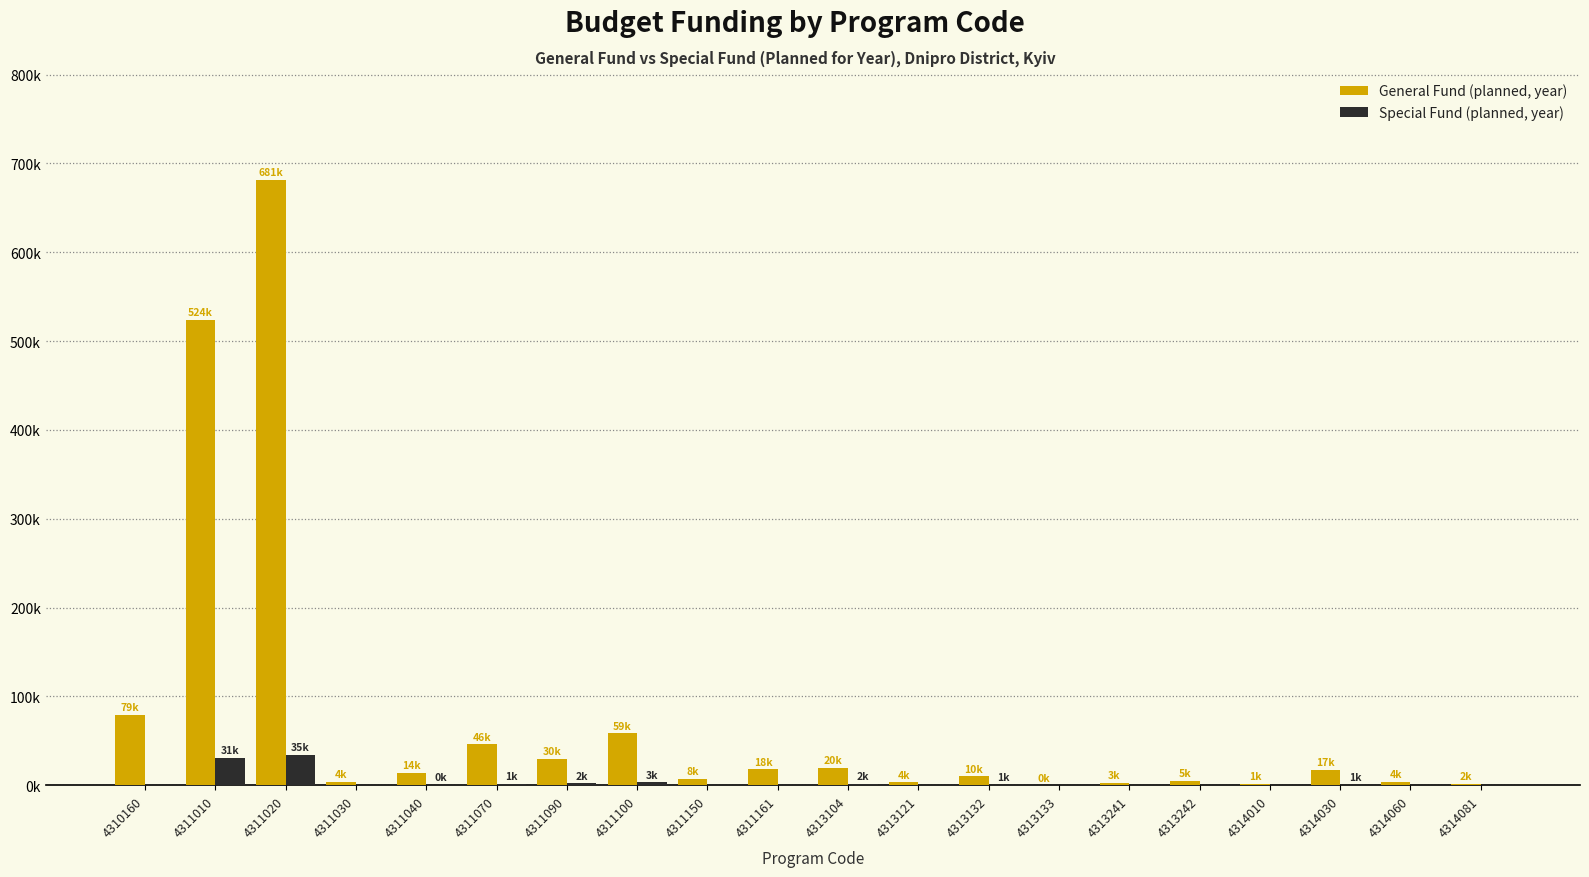

Does the chart contain stacked bars?

No